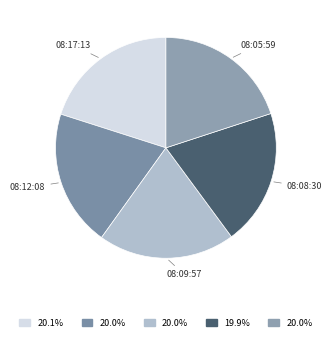

To the nearest percent, what is the average slice percentage?

20%